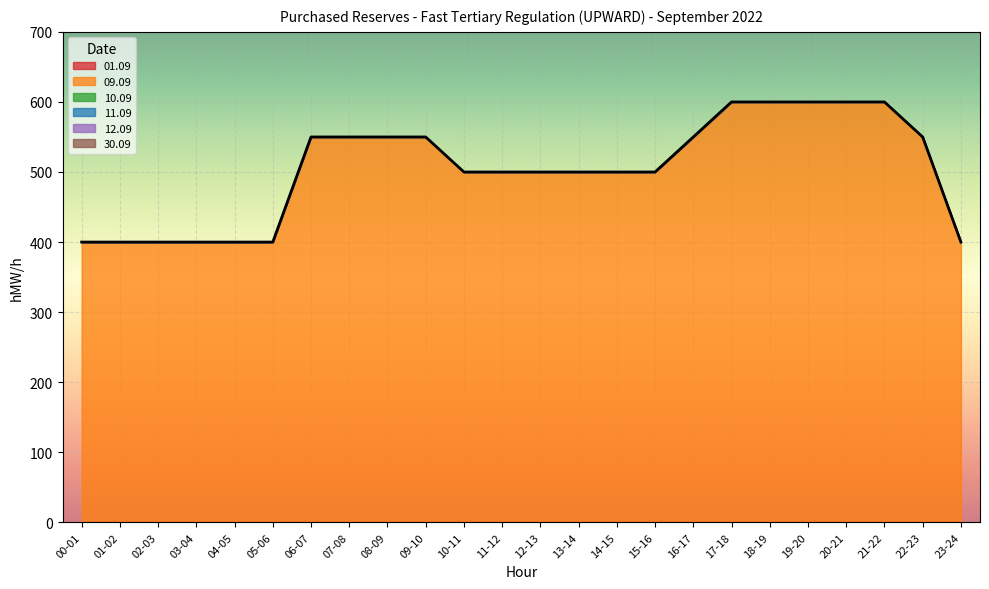

Reading left to right, extract all data points from this chart.

01.09: 0	0	0	0	0	0	0	0	0	0	0	0	0	0	0	0	0	0	0	0	0	0	0	0
09.09: 400	400	400	400	400	400	550	550	550	550	500	500	500	500	500	500	550	600	600	600	600	600	550	400
10.09: 0	0	0	0	0	0	0	0	0	0	0	0	0	0	0	0	0	0	0	0	0	0	0	0
11.09: 0	0	0	0	0	0	0	0	0	0	0	0	0	0	0	0	0	0	0	0	0	0	0	0
12.09: 0	0	0	0	0	0	0	0	0	0	0	0	0	0	0	0	0	0	0	0	0	0	0	0
30.09: 0	0	0	0	0	0	0	0	0	0	0	0	0	0	0	0	0	0	0	0	0	0	0	0